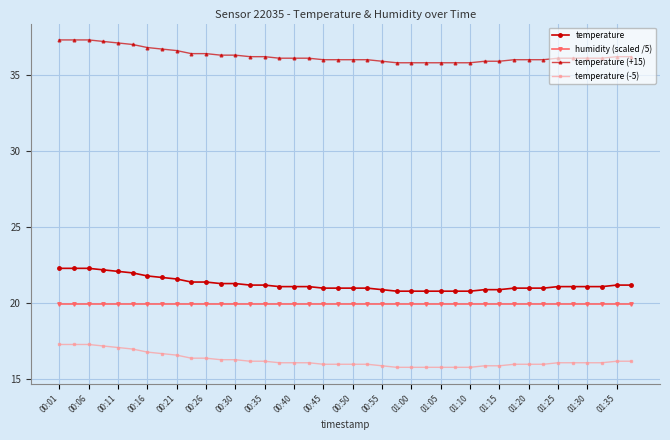

How many categories are shown in the chart?

40